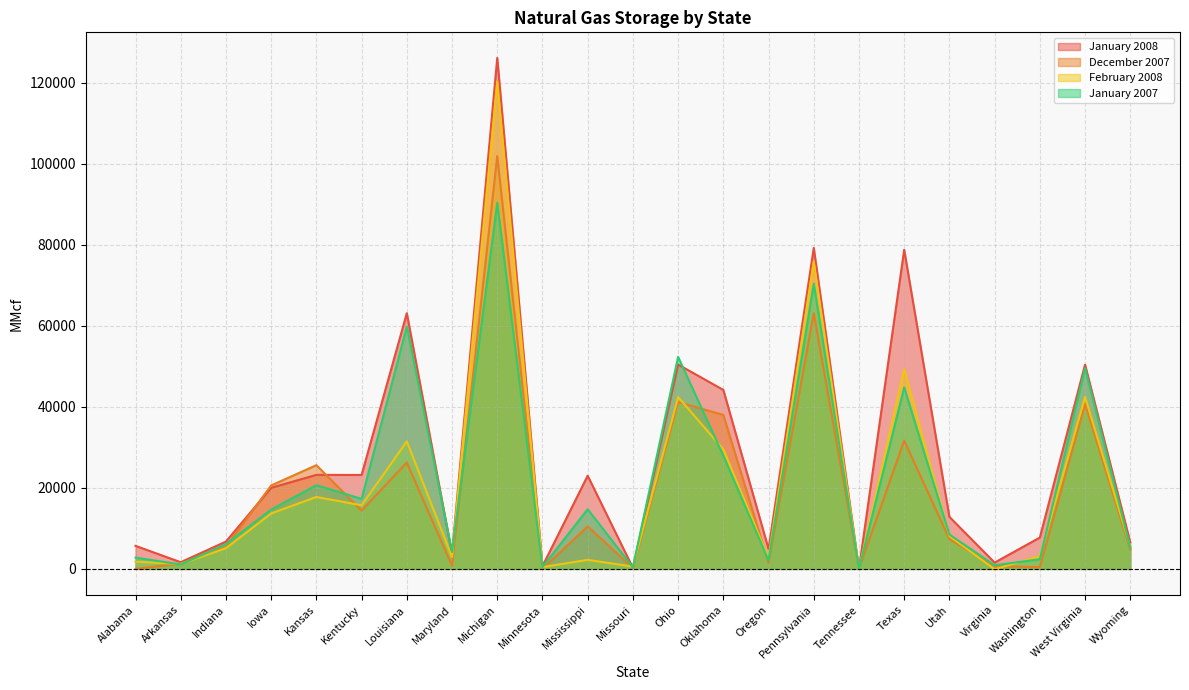

What is the difference between the maximum and minimum values in the December 2007 series?

101854